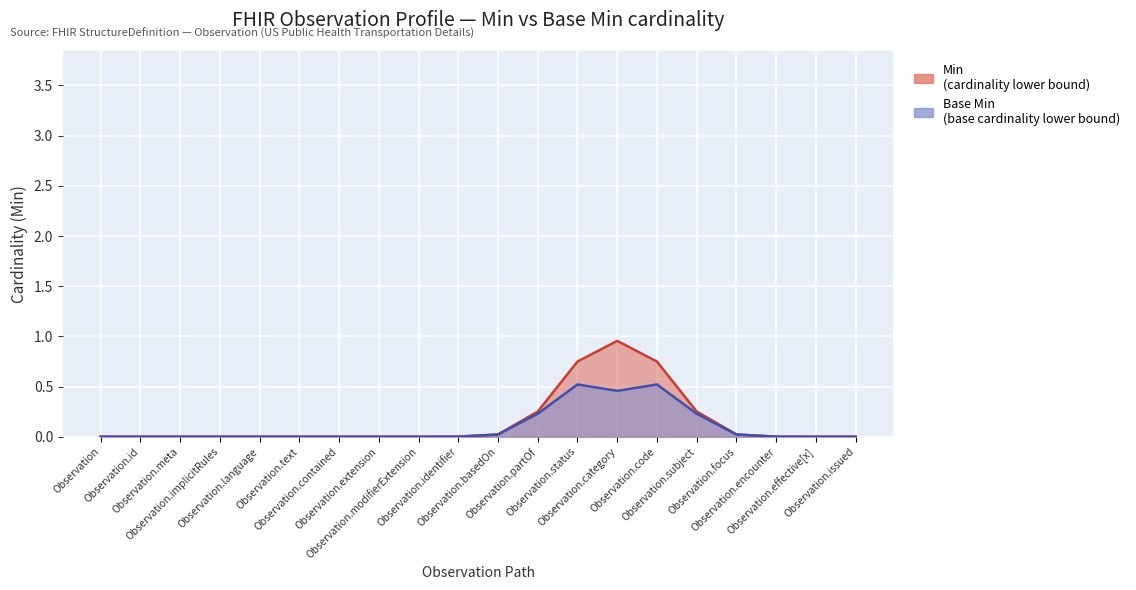

Reading left to right, transcribe all the data shown in this chart.

Min: Observation=0	Observation.id=0	Observation.meta=0	Observation.implicitRules=0	Observation.language=0	Observation.text=0	Observation.contained=0	Observation.extension=0	Observation.modifierExtension=0	Observation.identifier=0	Observation.basedOn=0	Observation.partOf=0	Observation.status=1	Observation.category=1	Observation.code=1	Observation.subject=0	Observation.focus=0	Observation.encounter=0	Observation.effective[x]=0	Observation.issued=0
Base Min: Observation=0	Observation.id=0	Observation.meta=0	Observation.implicitRules=0	Observation.language=0	Observation.text=0	Observation.contained=0	Observation.extension=0	Observation.modifierExtension=0	Observation.identifier=0	Observation.basedOn=0	Observation.partOf=0	Observation.status=1	Observation.category=0	Observation.code=1	Observation.subject=0	Observation.focus=0	Observation.encounter=0	Observation.effective[x]=0	Observation.issued=0